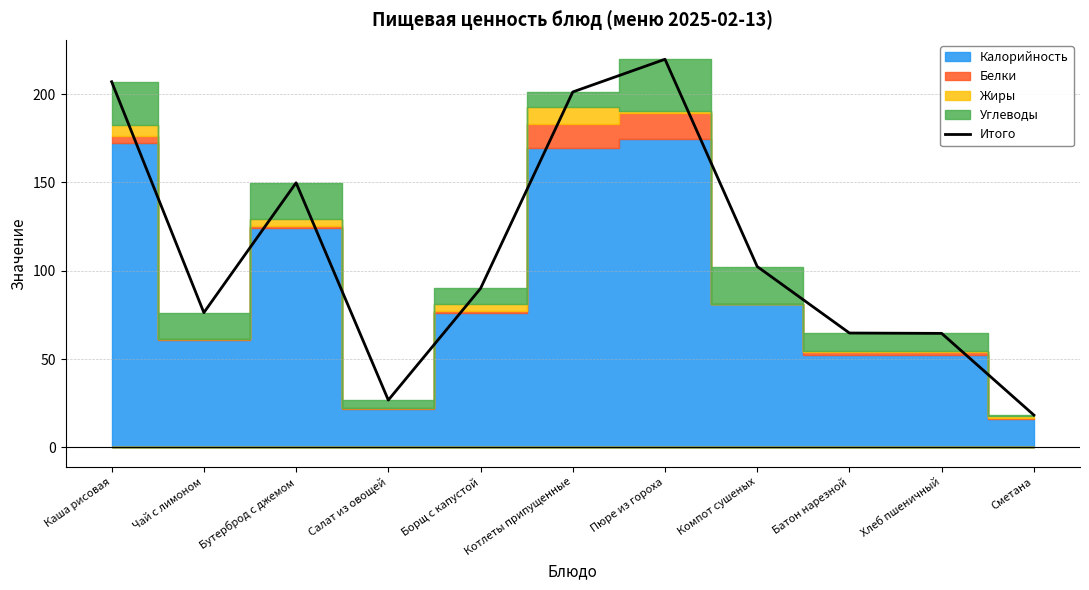

What is the difference between the values at Борщ с капустой and Батон нарезной?

25.2